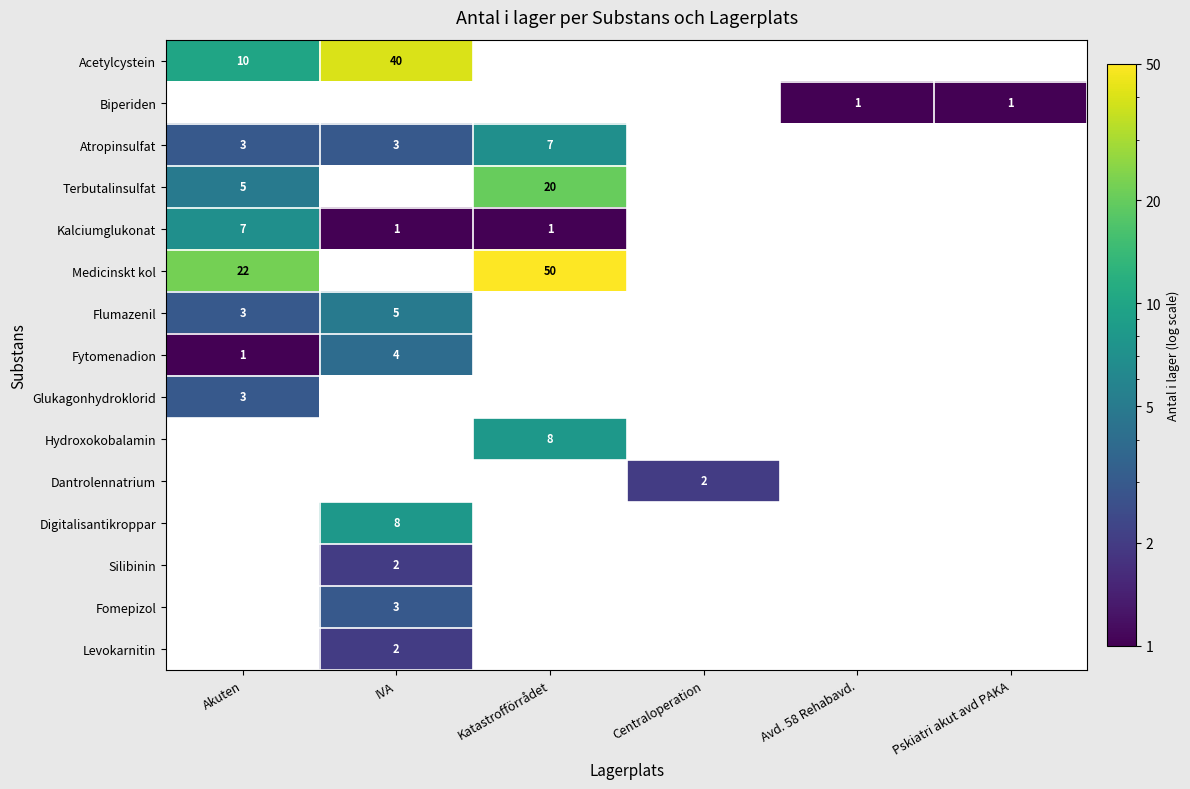

Which has a higher value, Avd. 58 Rehabavd. or Pskiatri akut avd PAKA?

Pskiatri akut avd PAKA